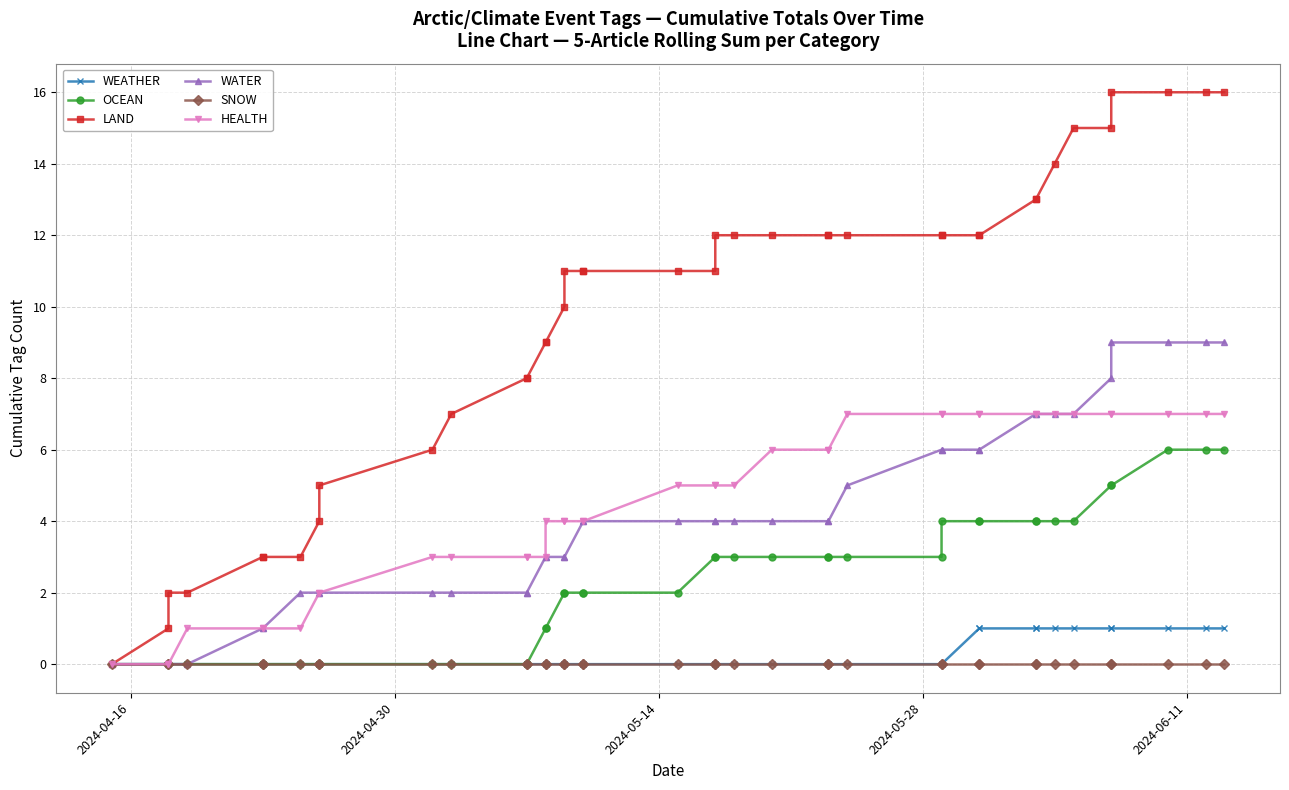

Which series has the widest spread of values?

LAND